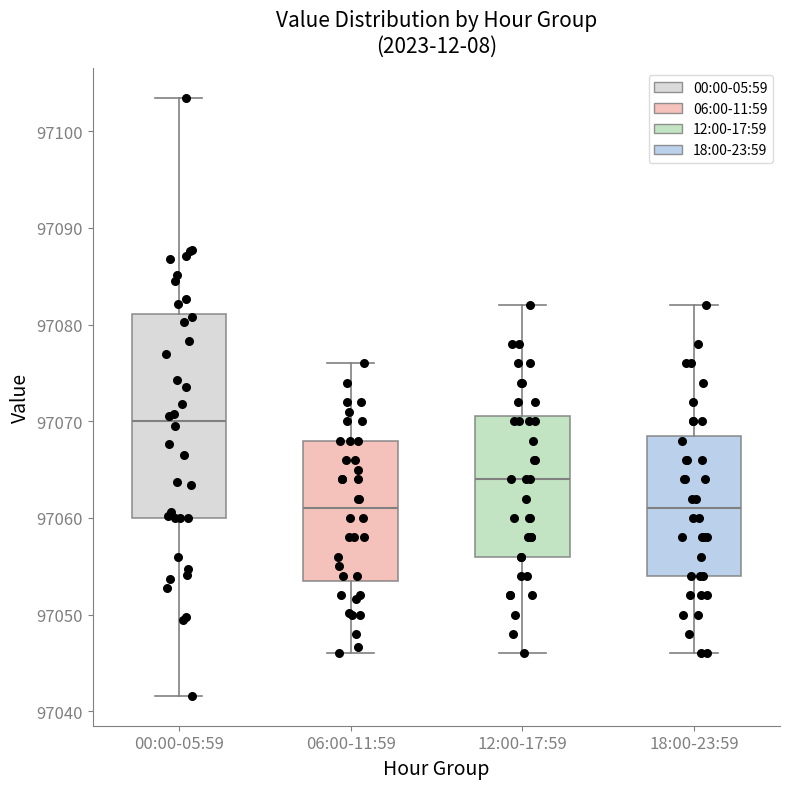

Where does the median line of the box for 00:00-05:59 sit on the y-axis? The values are not printed on the chart, so give them approximately, as read against the axis.

97070